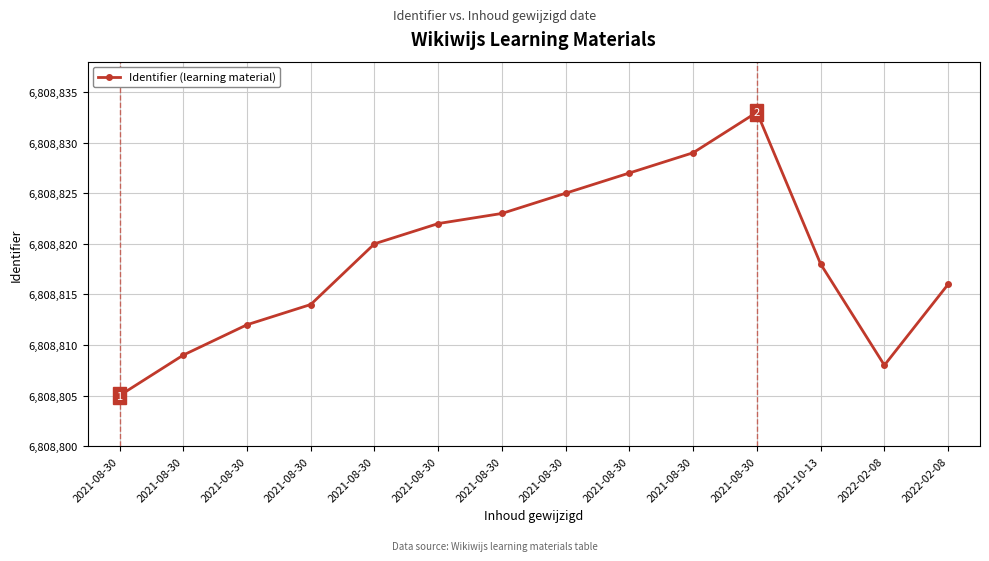

List the labels in order of value, smallest first.

2021-08-30, 2022-02-08, 2021-08-30, 2021-08-30, 2021-08-30, 2022-02-08, 2021-10-13, 2021-08-30, 2021-08-30, 2021-08-30, 2021-08-30, 2021-08-30, 2021-08-30, 2021-08-30